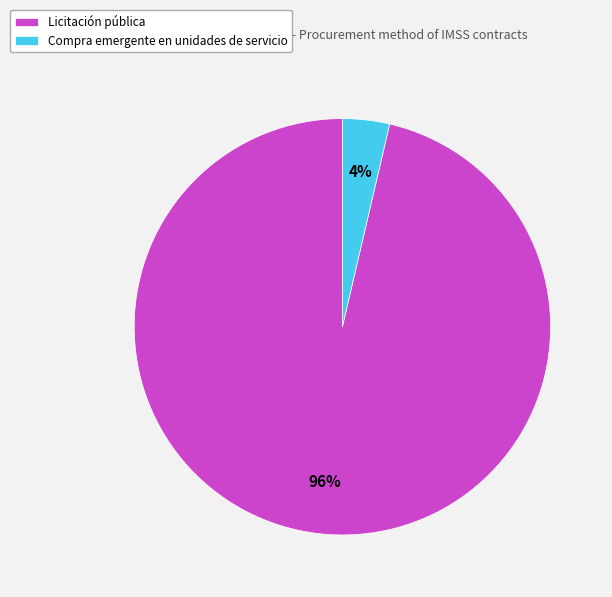

Which slice is the largest?

Licitación pública